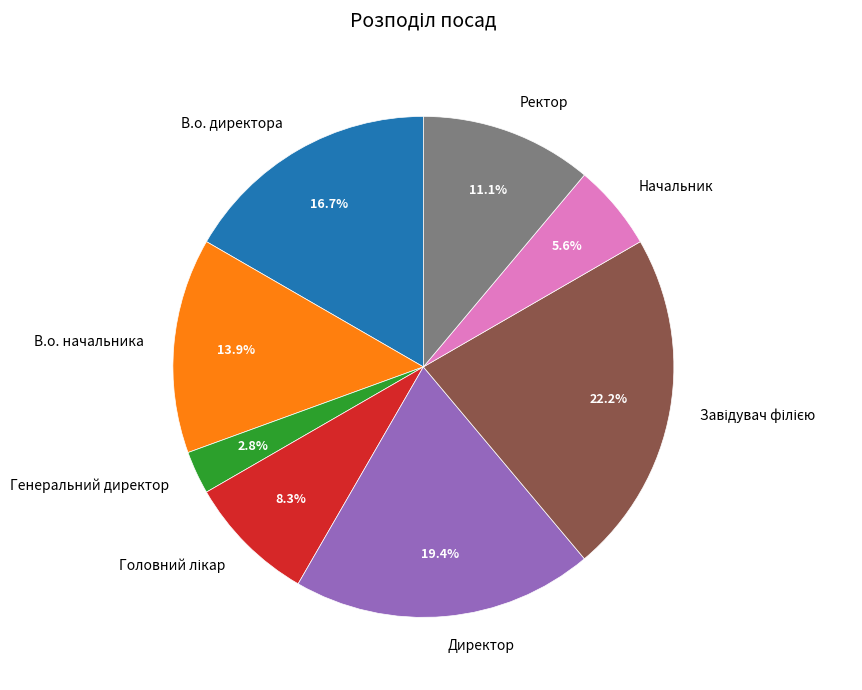

To the nearest percent, what is the average slice percentage?

12%